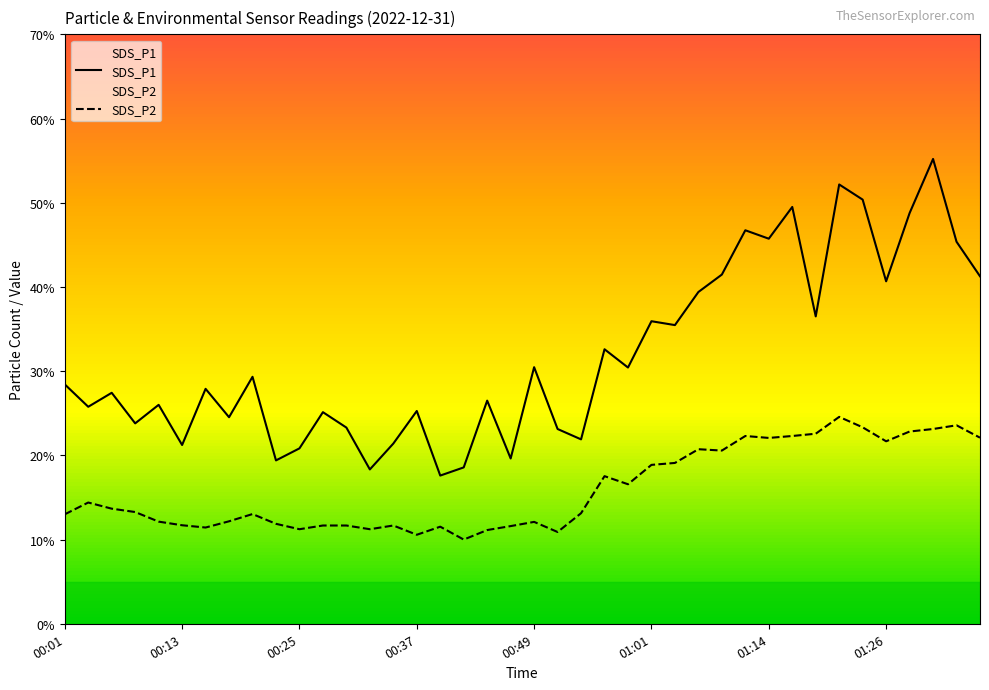

Rank the series by their average value, from lowest to highest.

SDS_P2, SDS_P1